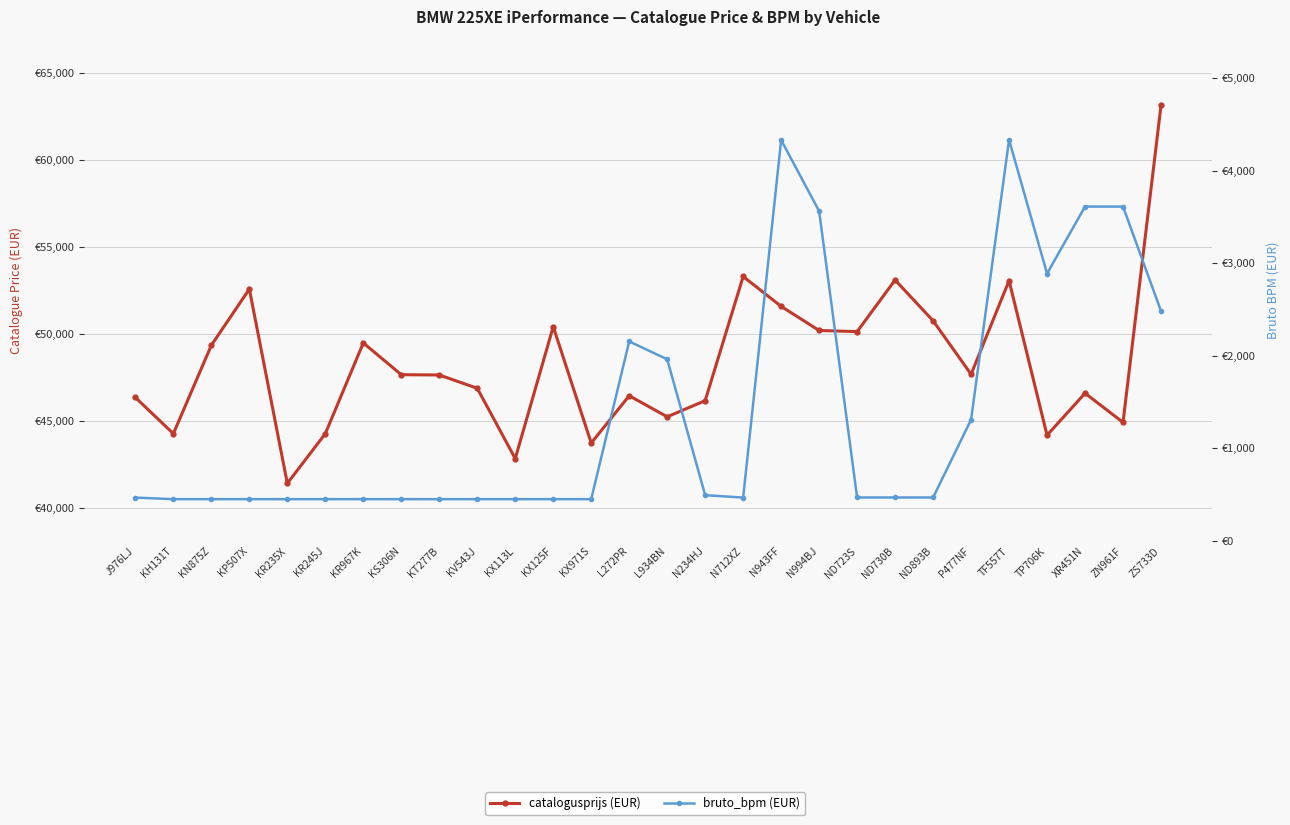

At how many categories does at least one series exceed 55919?

1